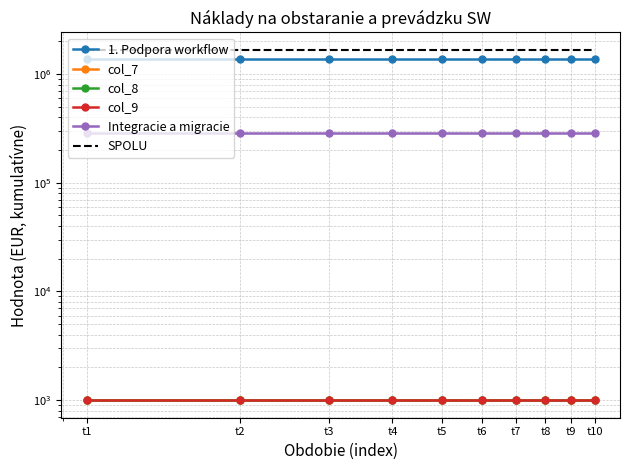

True or false: col_9 and col_7 intersect in this chart.

False